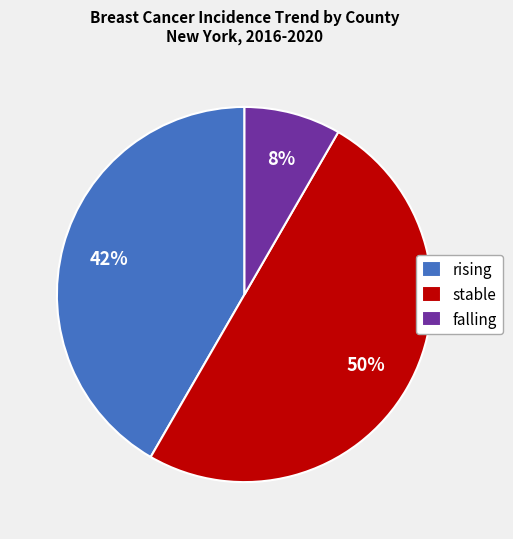

Which slice is the largest?

stable